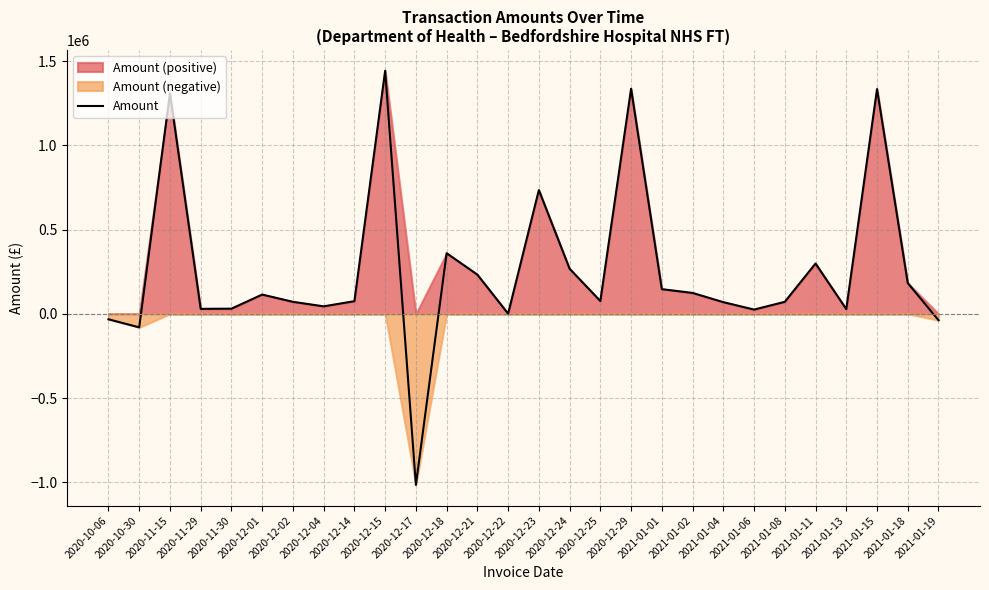

How many lines are shown in the chart?

1